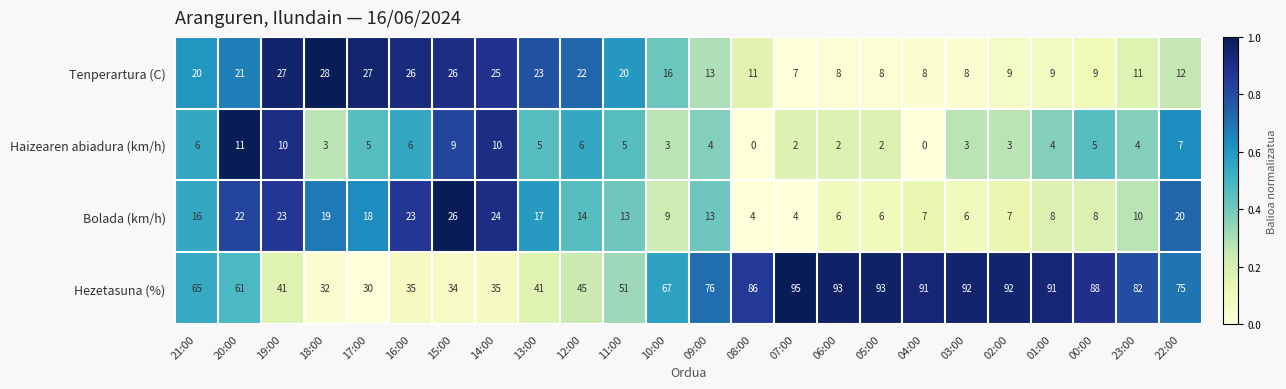

Which series has the largest total across all categories?

Hezetasuna (%)